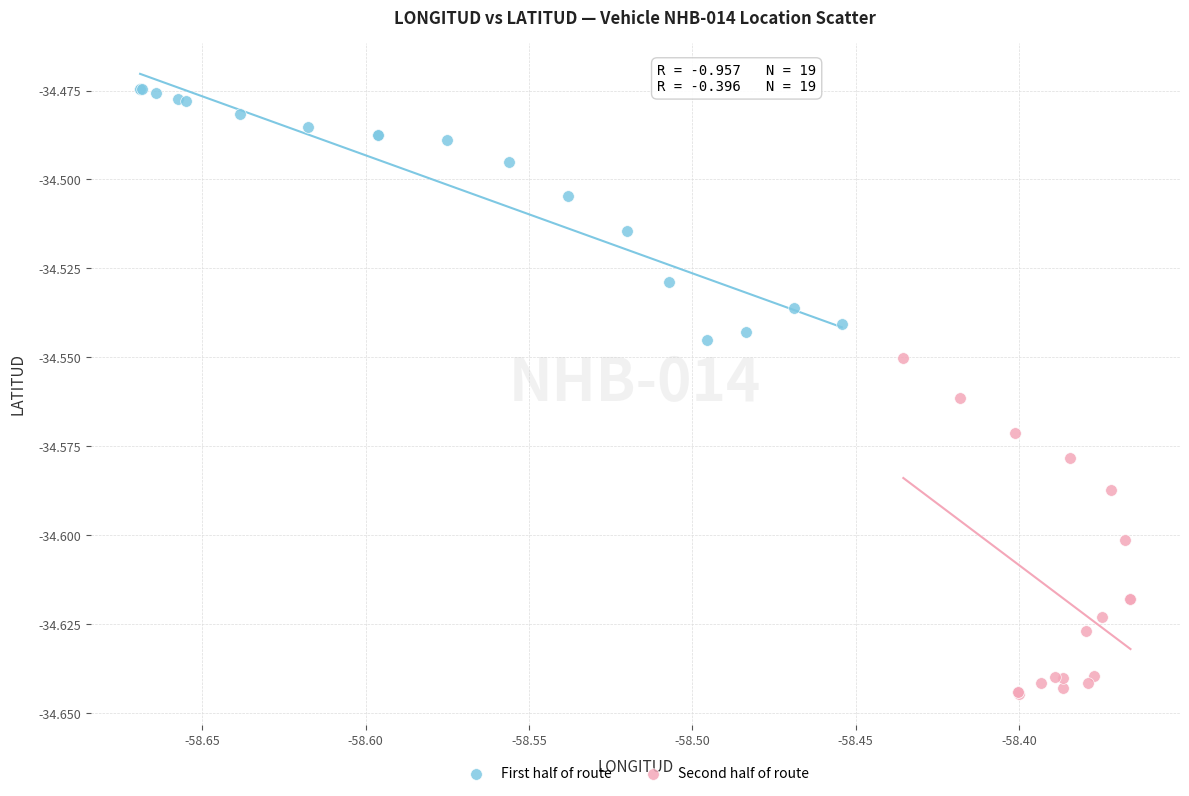

Which series reaches the minimum Y coordinate?

Second half of route